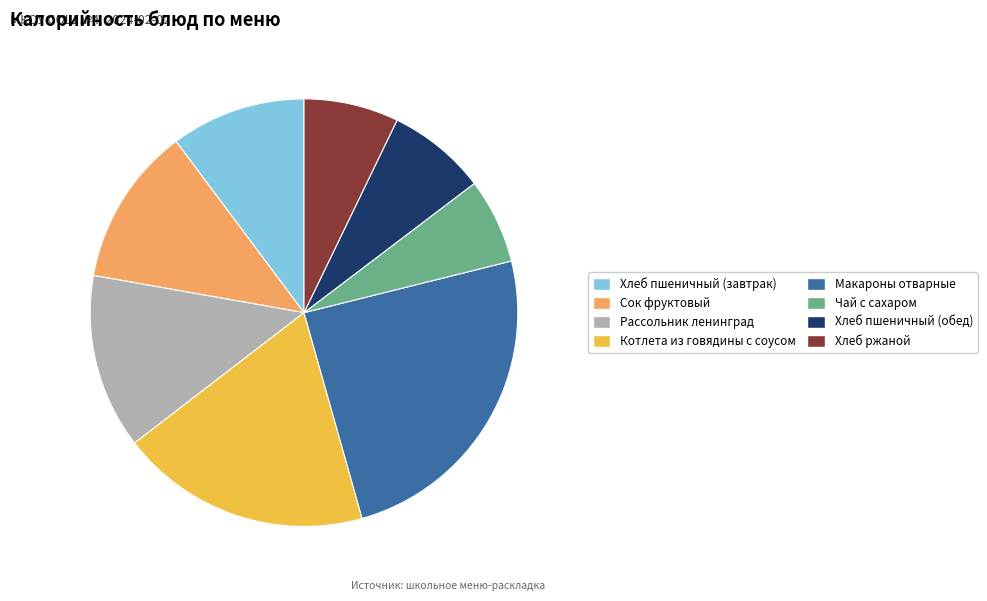

Is the sum of Хлеб пшеничный (завтрак) and Макароны отварные greater than half?

No